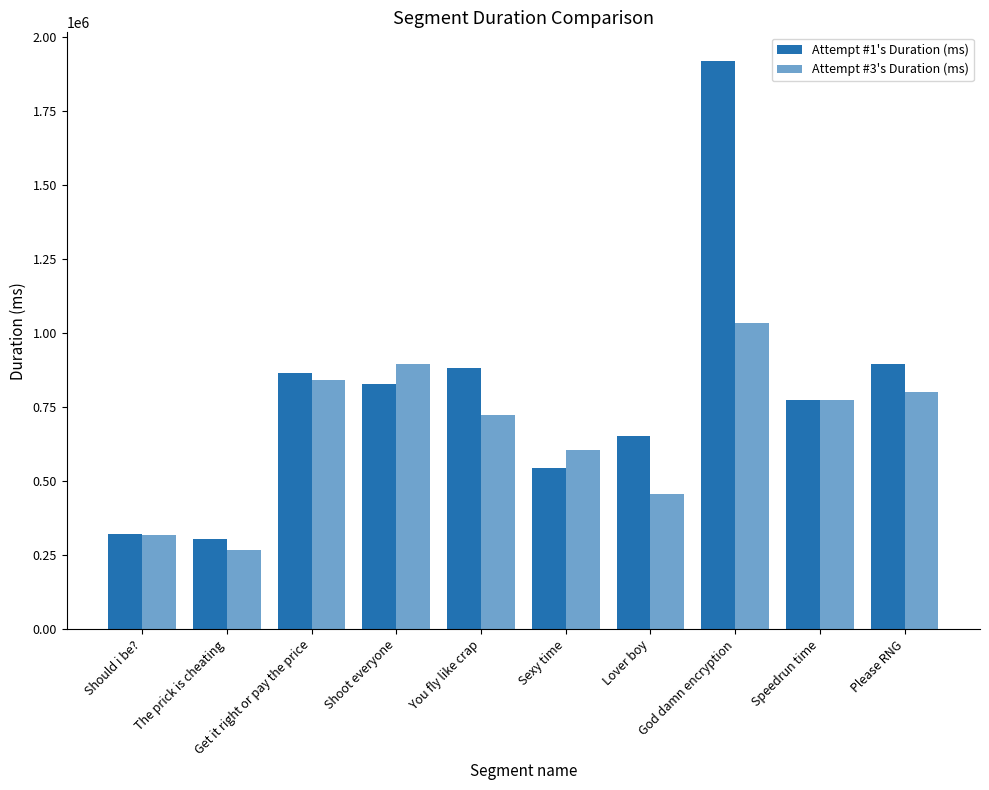

True or false: Attempt #1's Duration (ms) has a value of 1048222 at God damn encryption.

False